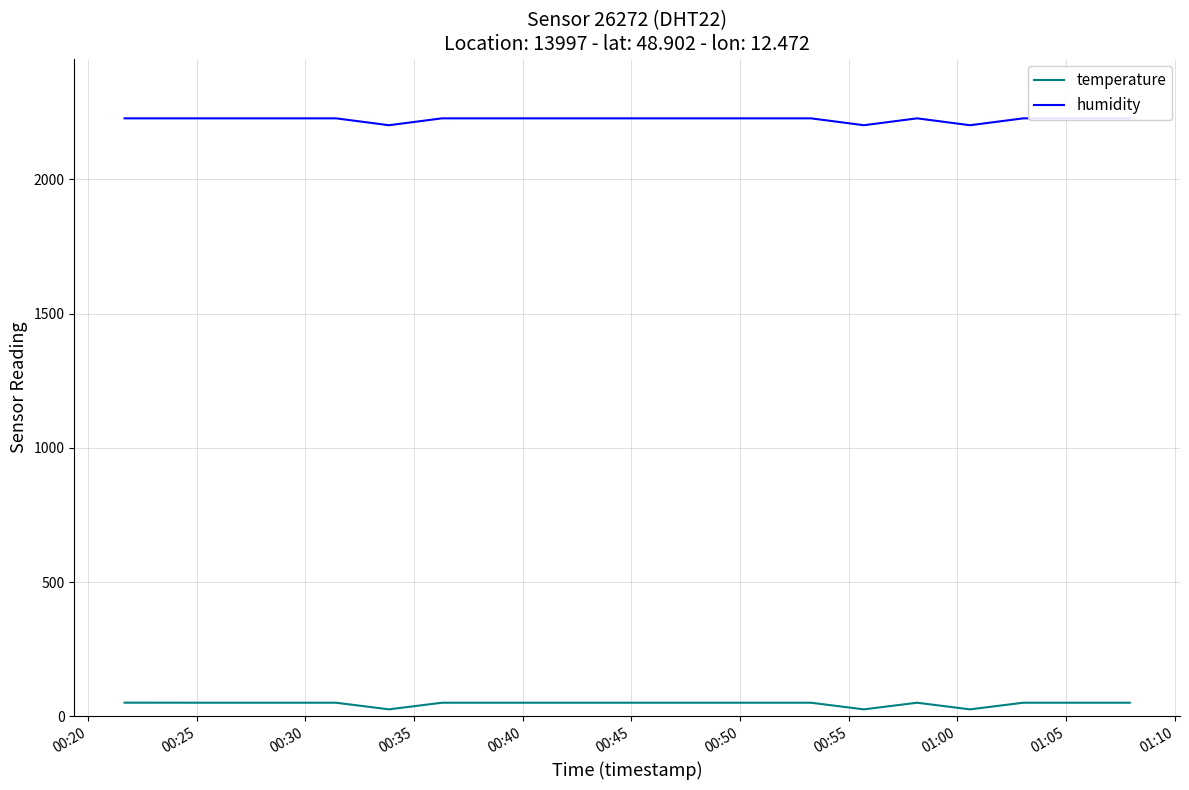

True or false: temperature and humidity cross at least once.

False